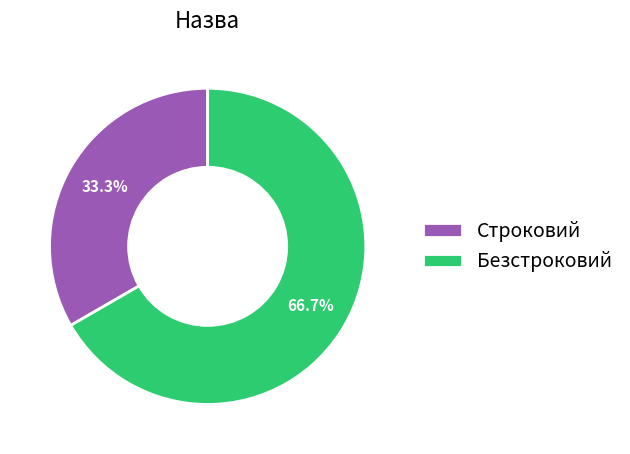

To the nearest percent, what percentage of the pie is Безстроковий?

67%